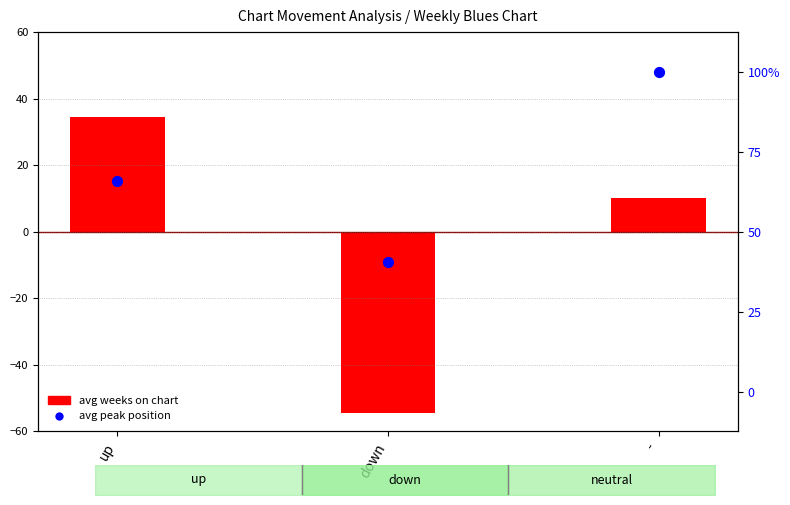

Which series has the largest total across all categories?

avg peak position